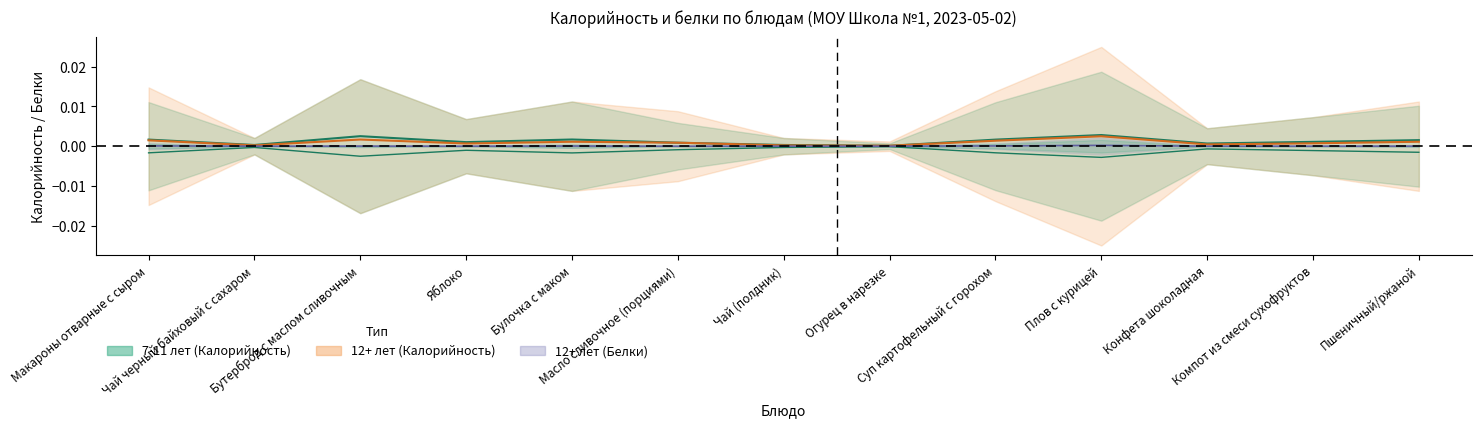

Does the chart have visible grid lines?

No